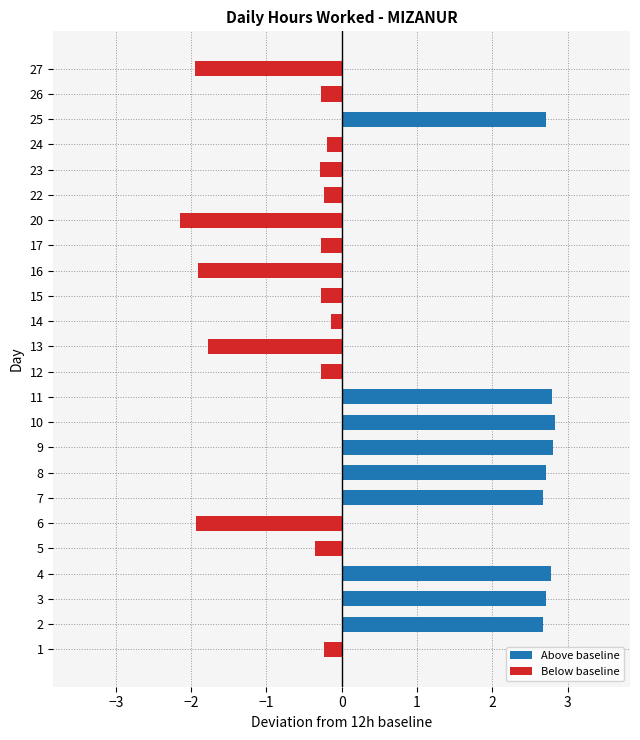

At which category does the chart reach its minimum across all series?

20